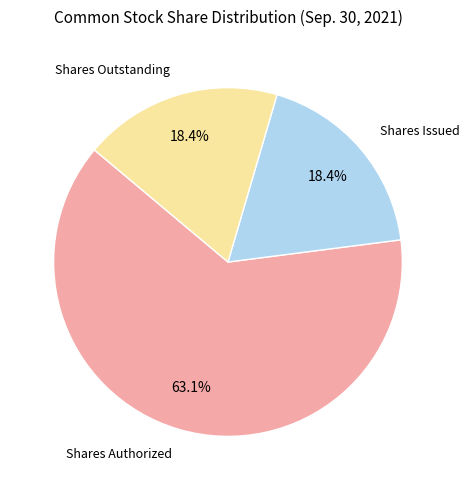

Count the number of slices in the pie.

3